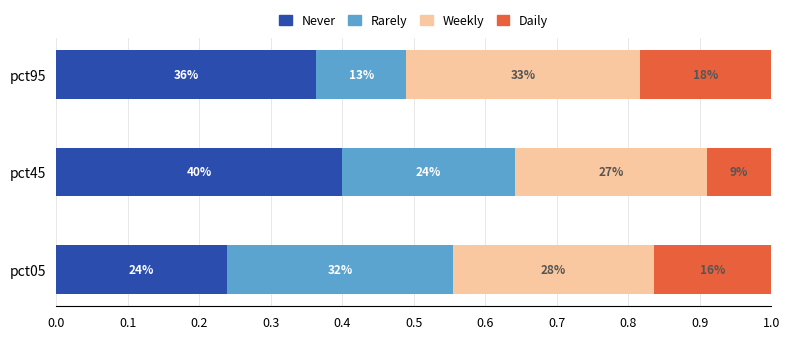

What are all the series names shown in the legend?

Never, Rarely, Weekly, Daily